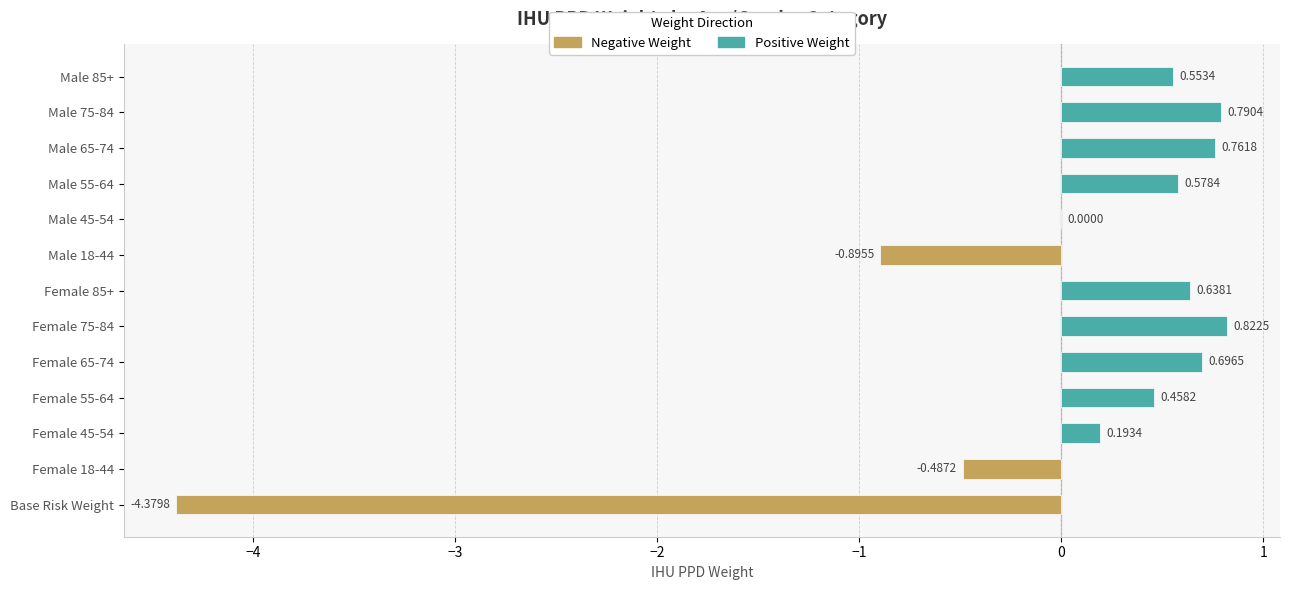

Does the chart contain stacked bars?

No